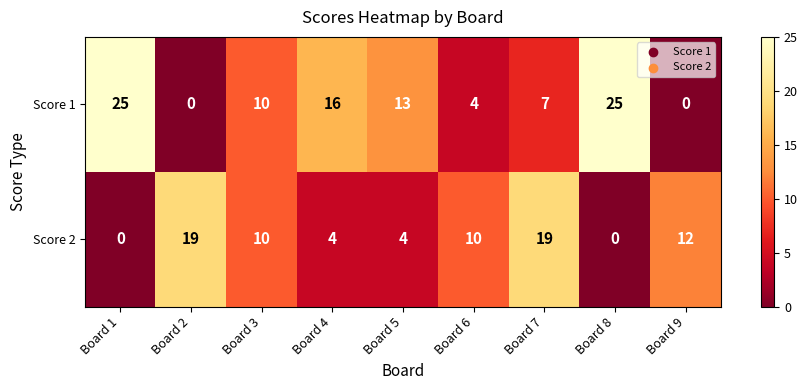

List the series in order of their peak value, highest first.

Score 1, Score 2